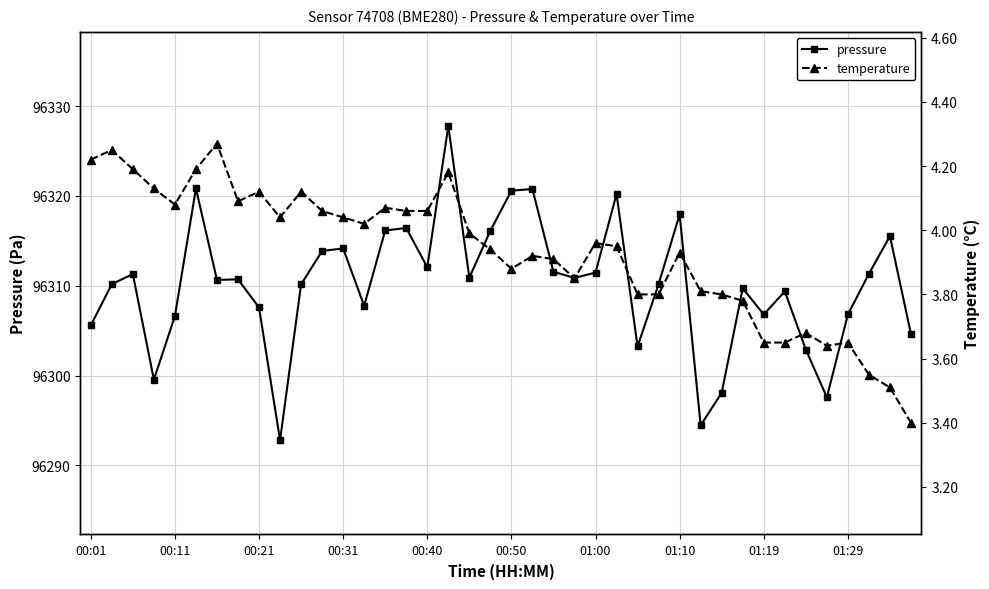

What is the value of the pressure point at the 21st from the left?

96320.6